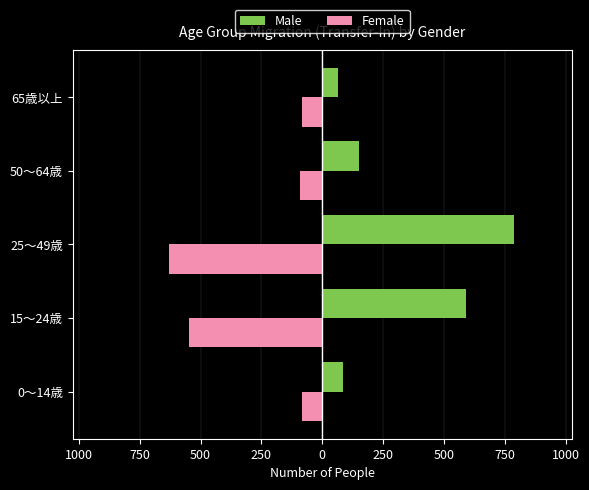

What is the difference between the second highest and minimum values in the Male series?

529